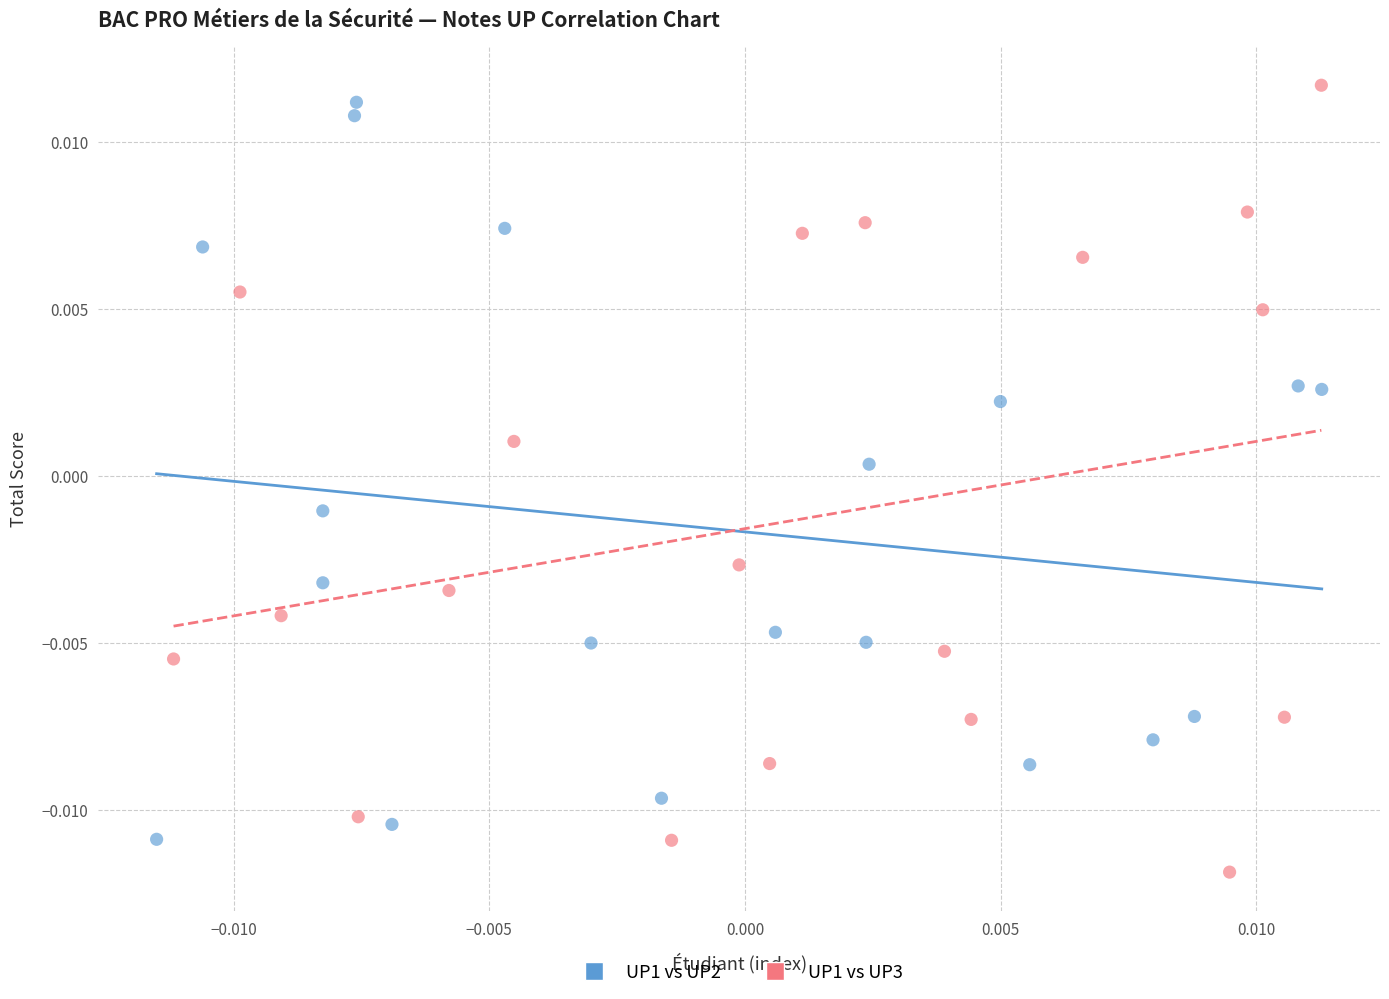

What are all the series names shown in the legend?

UP1 vs UP2, UP1 vs UP3